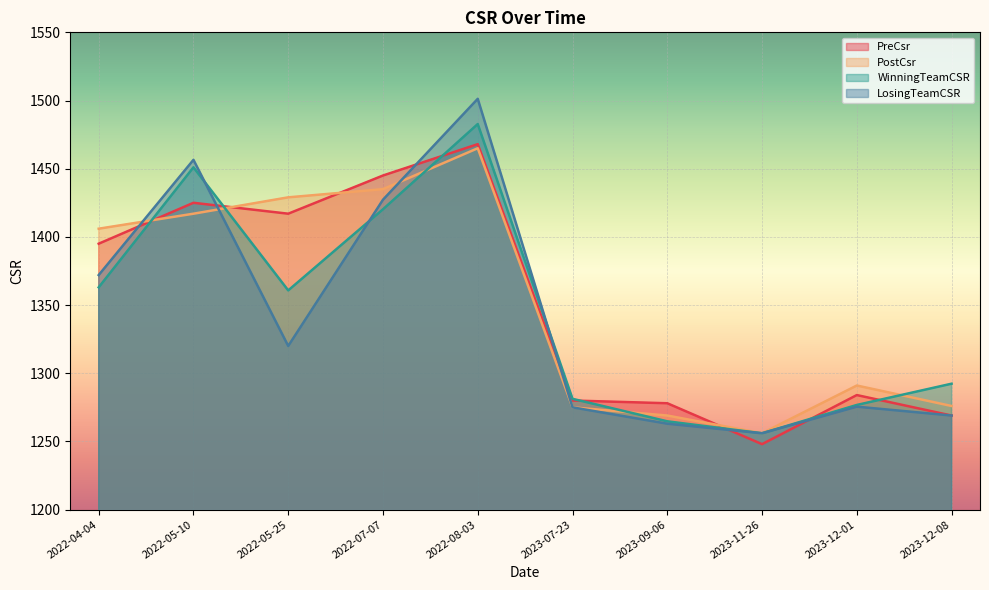

List the series in order of their peak value, lowest first.

PostCsr, PreCsr, WinningTeamCSR, LosingTeamCSR